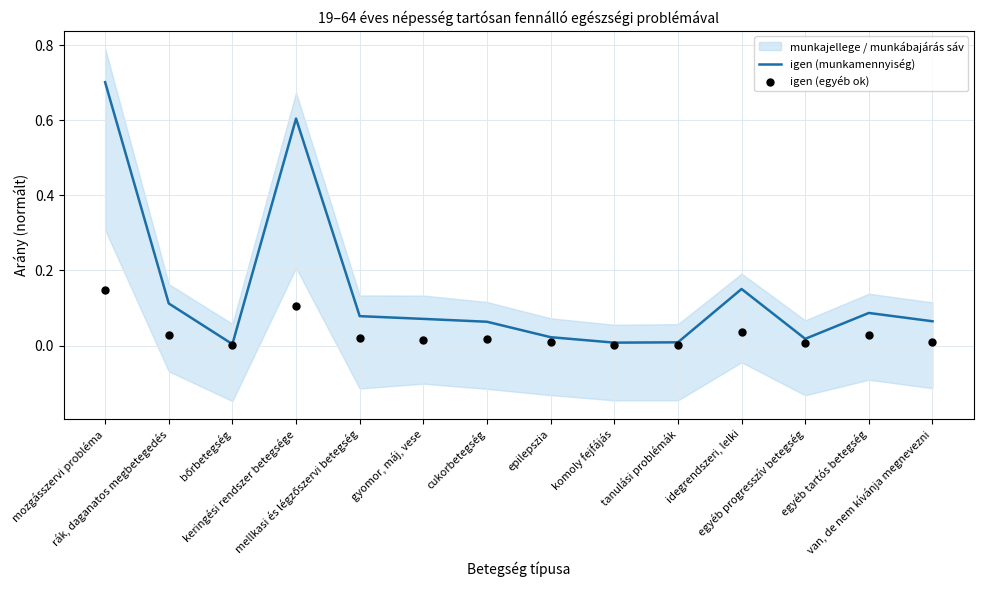

What is the total value across all series at mozgásszervi probléma?

0.8